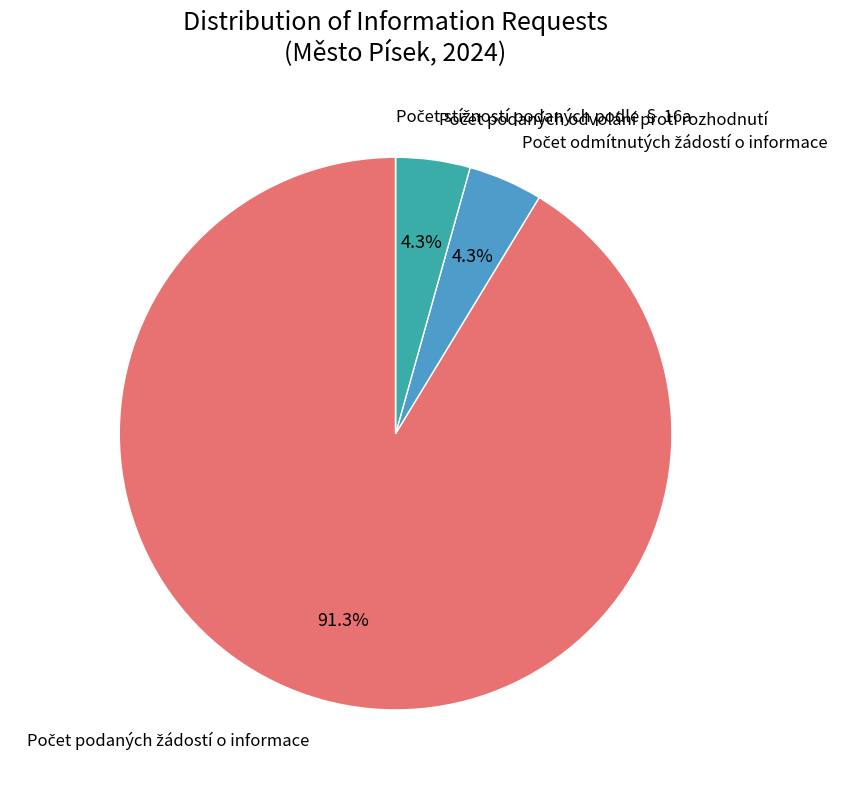

Does any single category account for the majority?

Yes